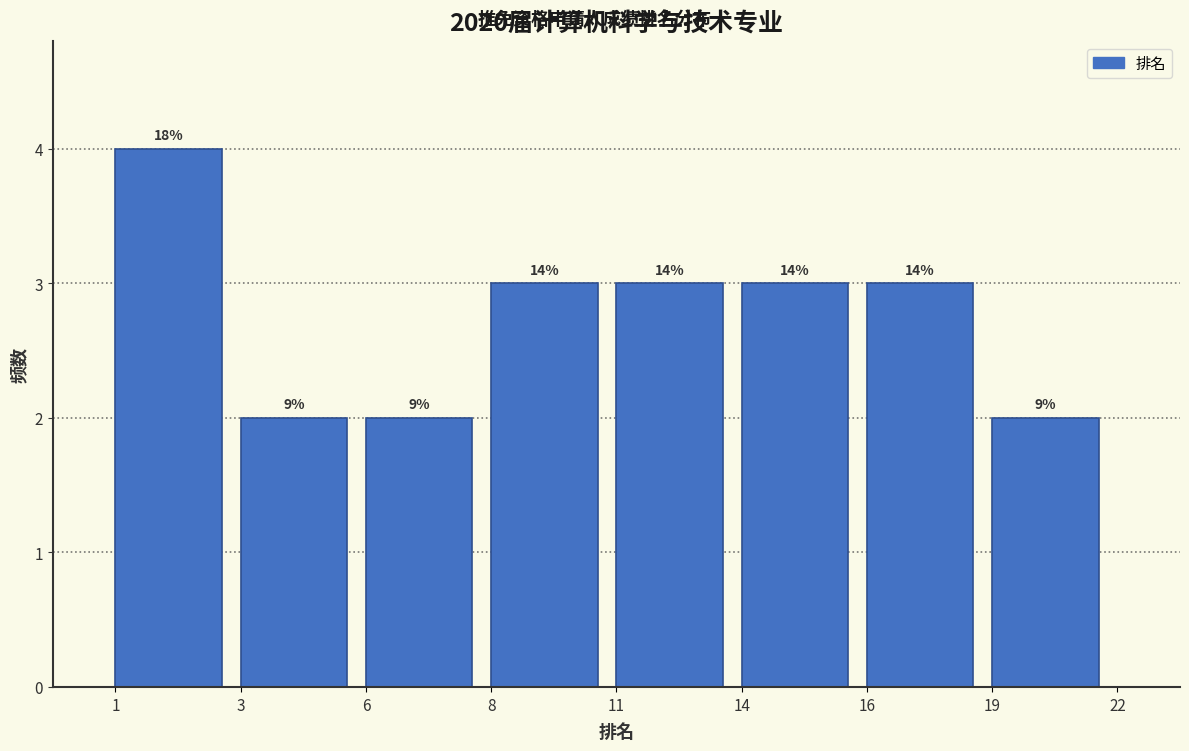

Are the bars horizontal?

No